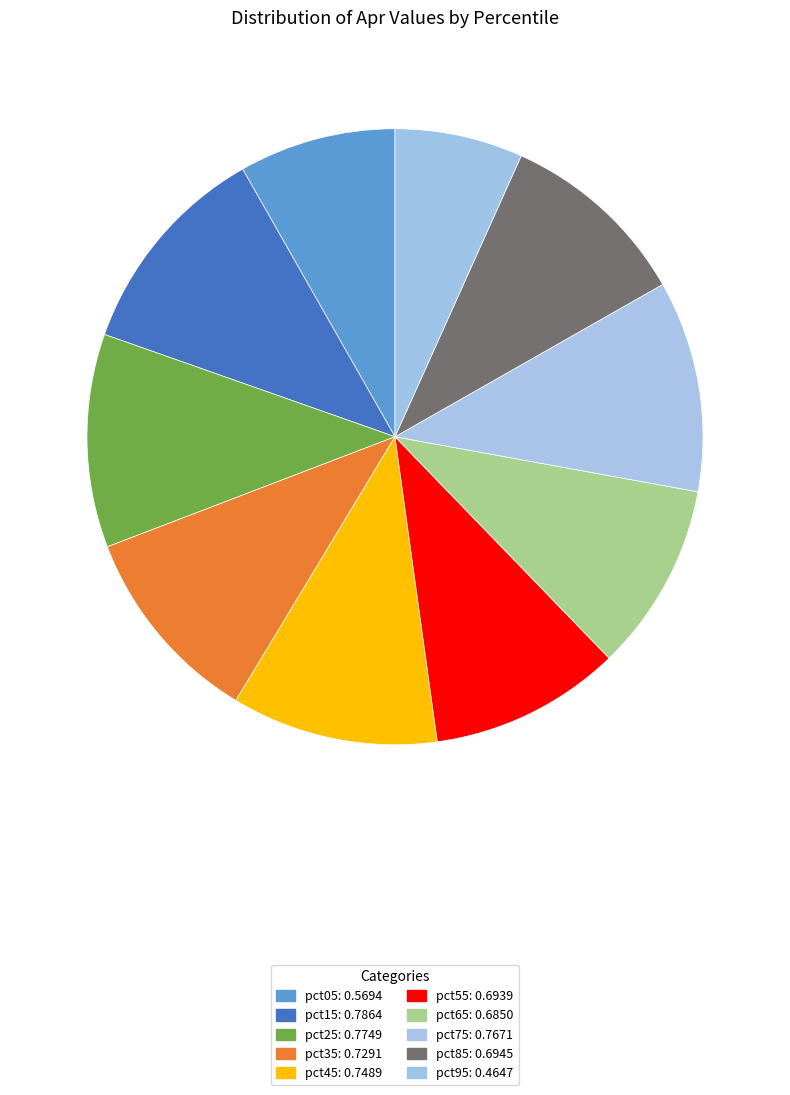

Combined, what portion of the pie is pct25 and pct35?

21.8%